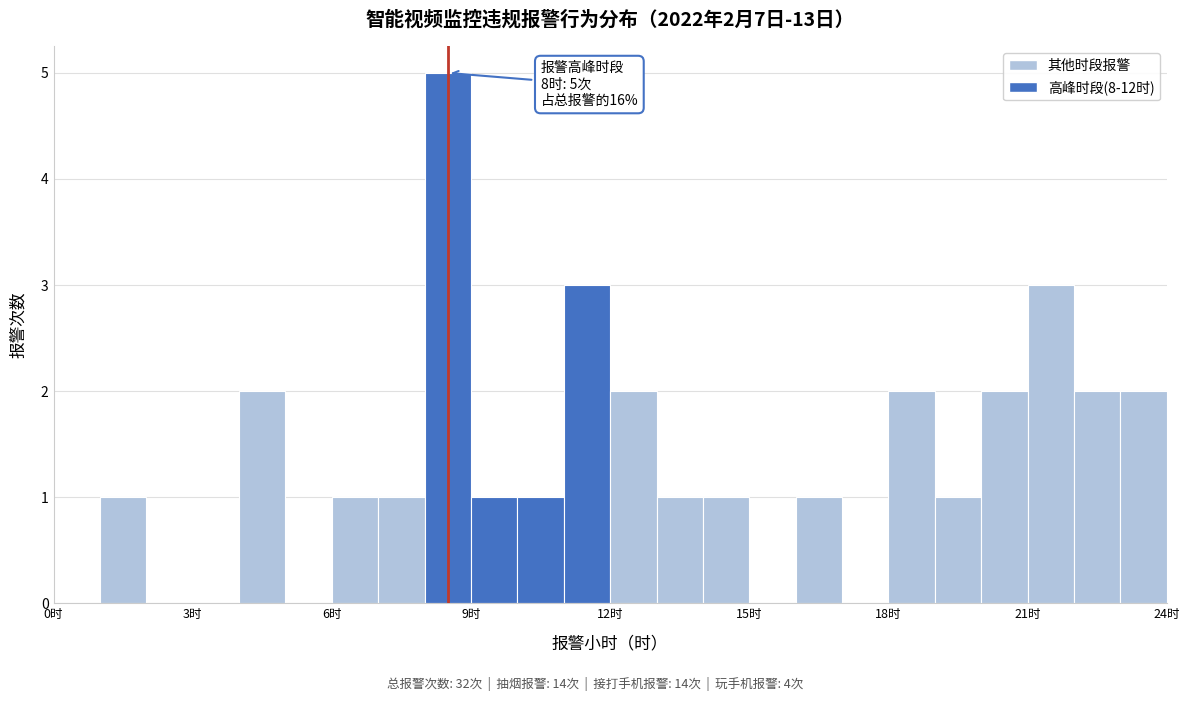

Read against the x-axis, roughly where is the centre of the tallest bar?

8.5